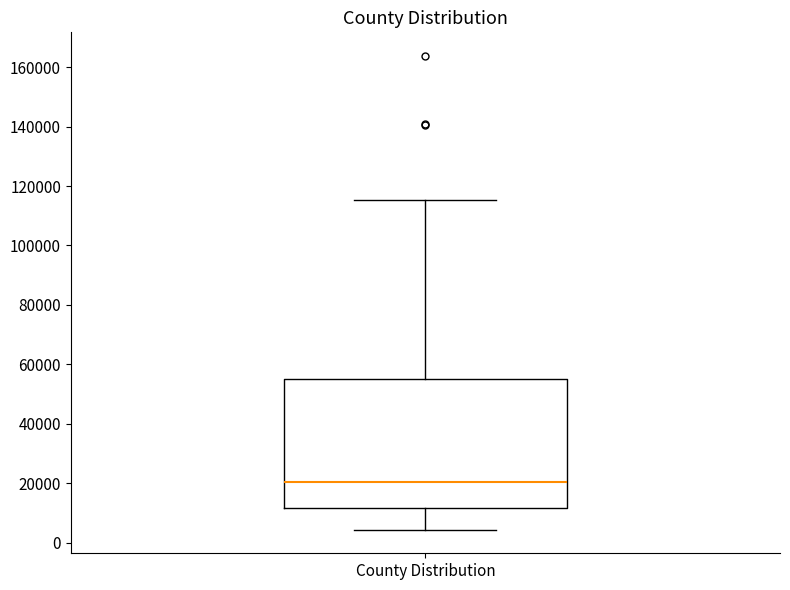

Where does the lower whisker of the box for County Distribution end on the y-axis? The values are not printed on the chart, so give them approximately, as read against the axis.

4000